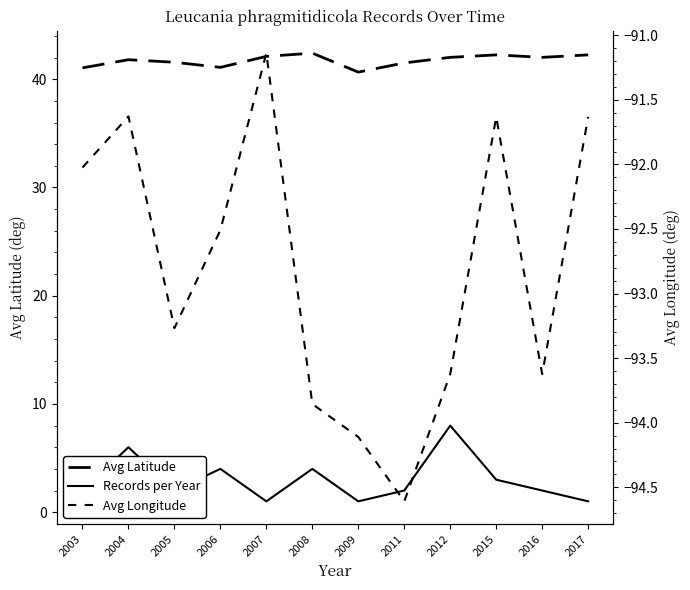

True or false: Avg Longitude and Avg Latitude cross at least once.

False